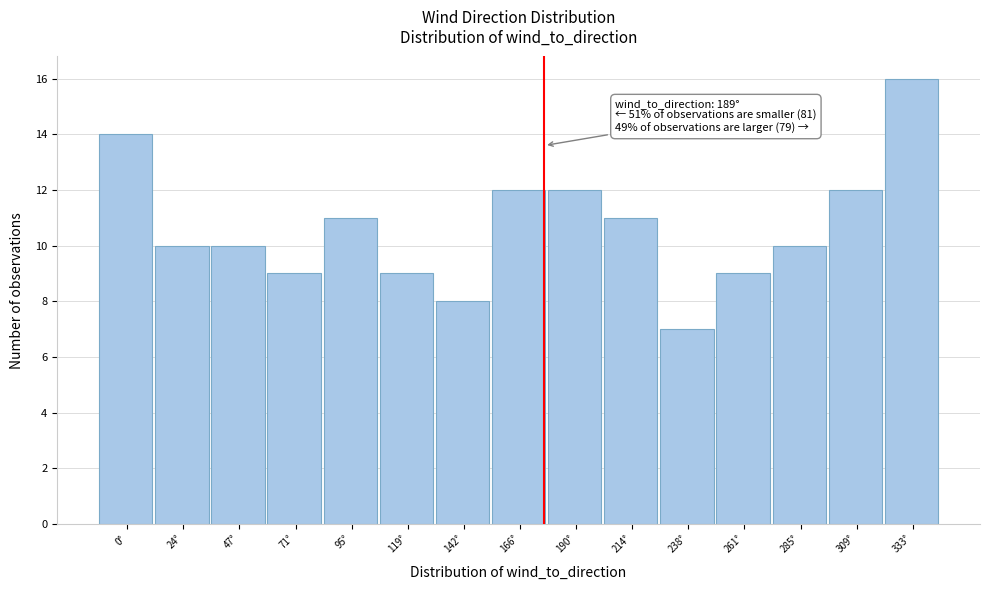

Reading left to right, list all the values displayed in this chart.

14	10	10	9	11	9	8	12	12	11	7	9	10	12	16